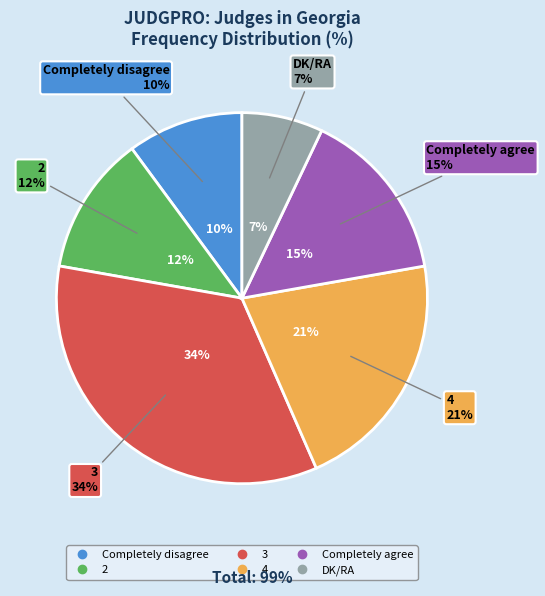

Does DK/RA account for over 50% of the chart?

No